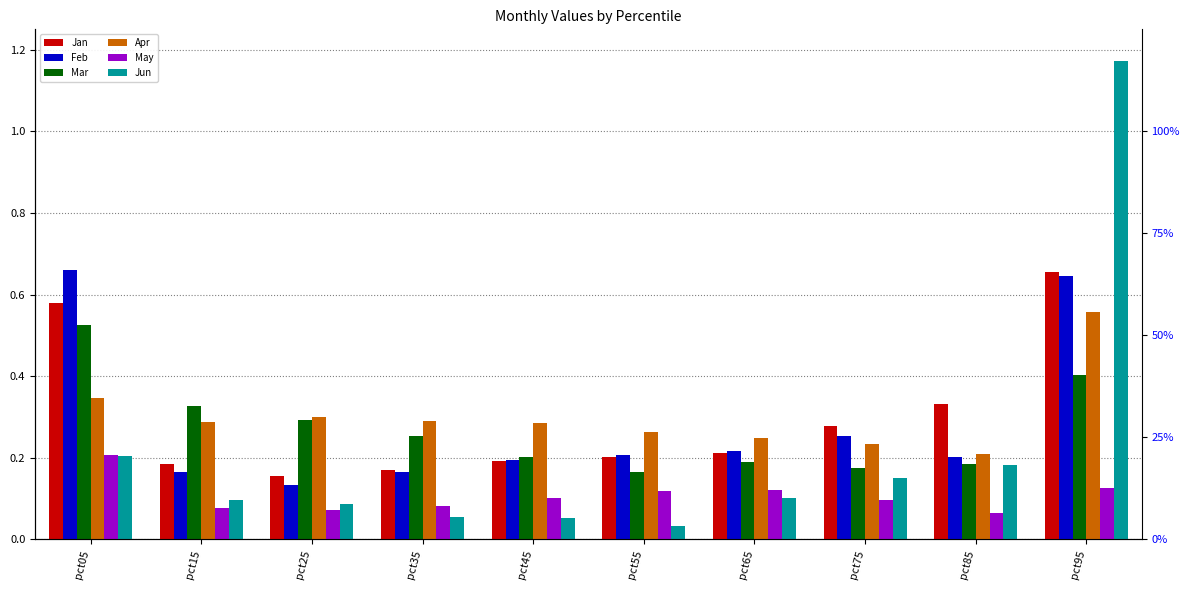

What is the average value of the Apr series?

0.3